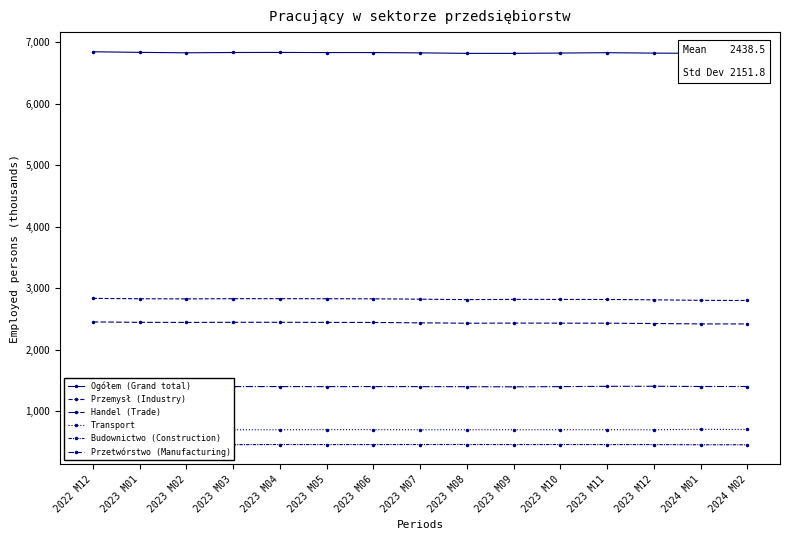

The value of Handel (Trade) at 2023 M05 is 1397. True or false?

True